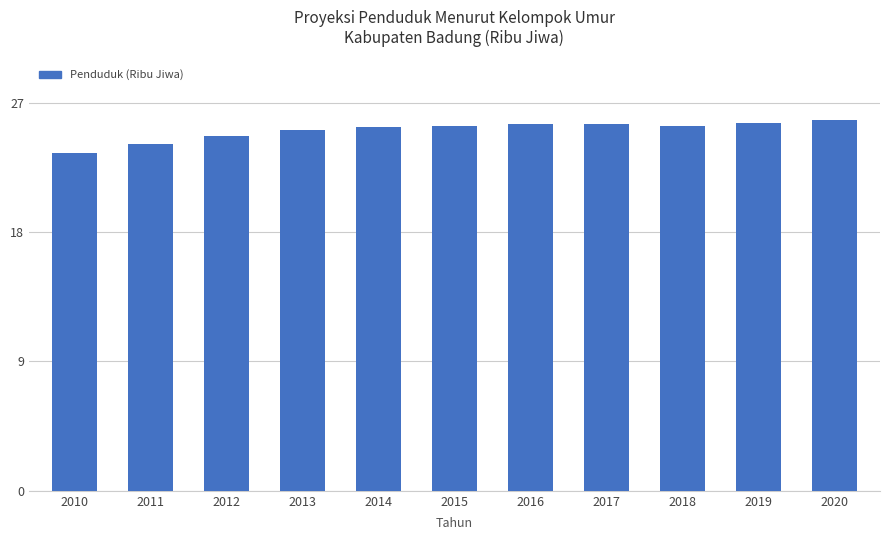

What is the sum of all values?

275.9